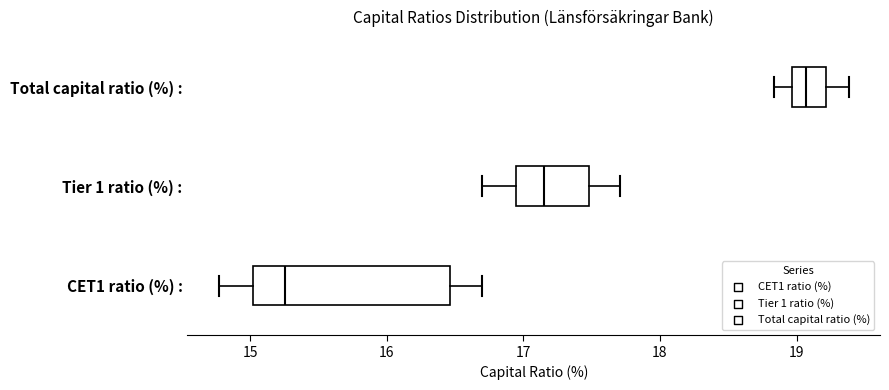

Reading bottom to top, read every box against the x-axis: the position of its median line, the range the box covers, and the ends of its whiskers. The values are not printed on the chart, so give them approximately, as read against the axis.

CET1 ratio (%) :: median 15.3, box 15.0 to 16.5, whiskers 14.8 to 16.7
Tier 1 ratio (%) :: median 17.2, box 16.9 to 17.5, whiskers 16.7 to 17.7
Total capital ratio (%) :: median 19.1, box 19.0 to 19.2, whiskers 18.8 to 19.4